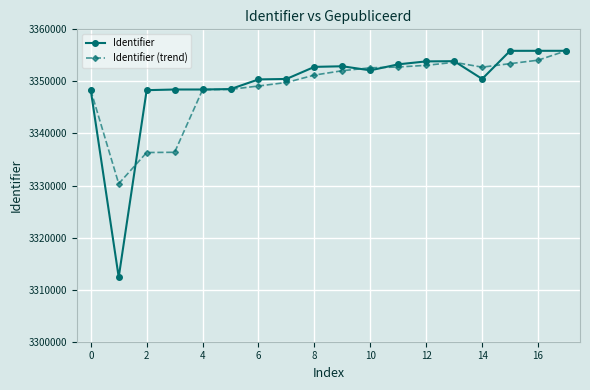

What is the lowest value of the Identifier series?

3312392.0